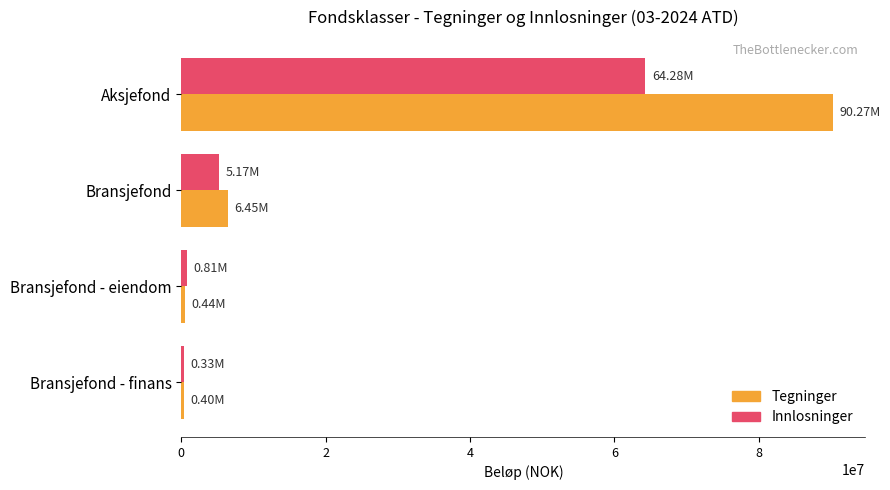

Rank the series by their average value, from lowest to highest.

Innlosninger, Tegninger